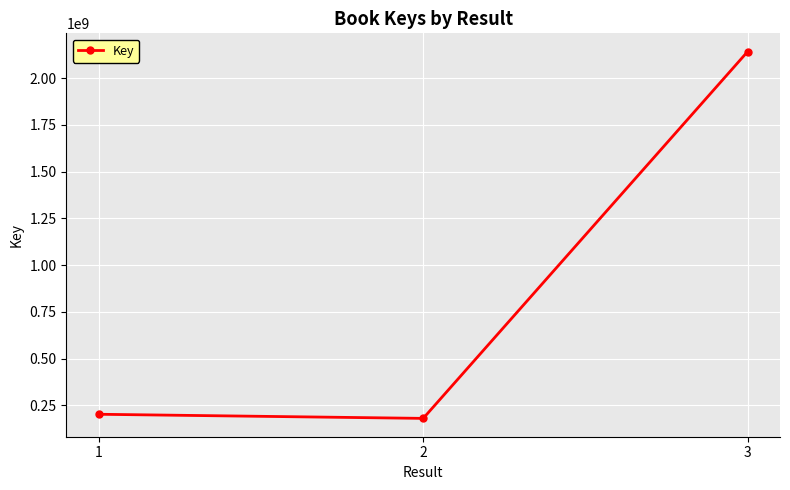

What is the value of the 1st point from the left?

202422954